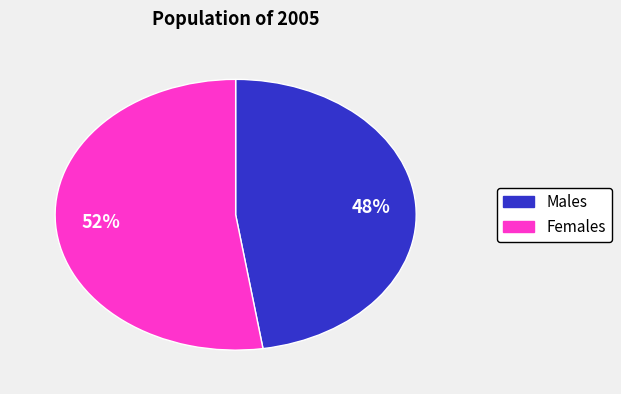

To the nearest percent, what is the average slice percentage?

50%